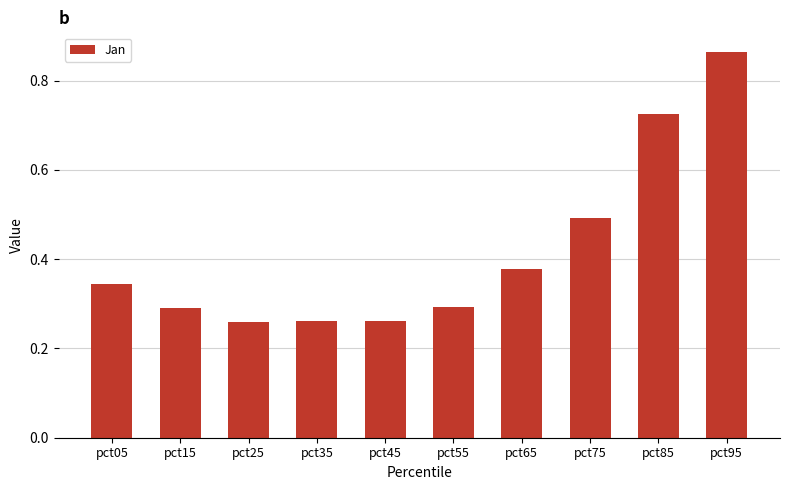

Are the bars horizontal?

No